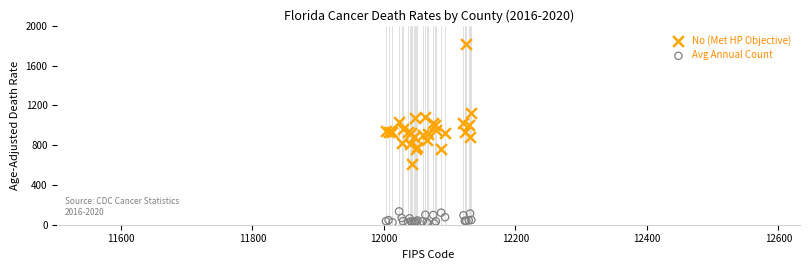

Which series has the largest Y range (max minus min)?

No (Met HP Objective)